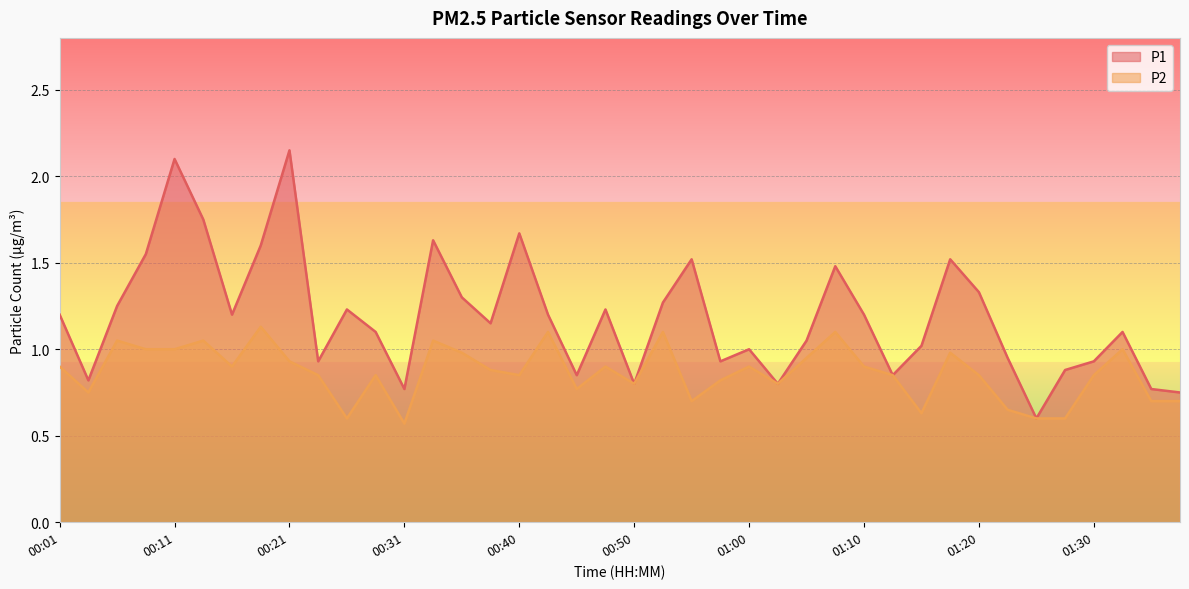

Reading left to right, list all the values displayed in this chart.

P1: 00:01=1.2	00:04=0.8	00:06=1.2	00:09=1.6	00:11=2.1	00:13=1.8	00:16=1.2	00:18=1.6	00:21=2.1	00:23=0.9	00:26=1.2	00:28=1.1	00:31=0.8	00:33=1.6	00:35=1.3	00:38=1.1	00:40=1.7	00:43=1.2	00:45=0.8	00:48=1.2	00:50=0.8	00:53=1.3	00:55=1.5	00:58=0.9	01:00=1.0	01:02=0.8	01:05=1.1	01:07=1.5	01:10=1.2	01:12=0.8	01:15=1.0	01:17=1.5	01:20=1.3	01:22=0.9	01:25=0.6	01:27=0.9	01:30=0.9	01:32=1.1	01:34=0.8	01:37=0.8
P2: 00:01=0.9	00:04=0.8	00:06=1.1	00:09=1.0	00:11=1.0	00:13=1.1	00:16=0.9	00:18=1.1	00:21=0.9	00:23=0.8	00:26=0.6	00:28=0.8	00:31=0.6	00:33=1.1	00:35=1.0	00:38=0.9	00:40=0.8	00:43=1.1	00:45=0.8	00:48=0.9	00:50=0.8	00:53=1.1	00:55=0.7	00:58=0.8	01:00=0.9	01:02=0.8	01:05=0.9	01:07=1.1	01:10=0.9	01:12=0.8	01:15=0.6	01:17=1.0	01:20=0.8	01:22=0.7	01:25=0.6	01:27=0.6	01:30=0.8	01:32=1.0	01:34=0.7	01:37=0.7